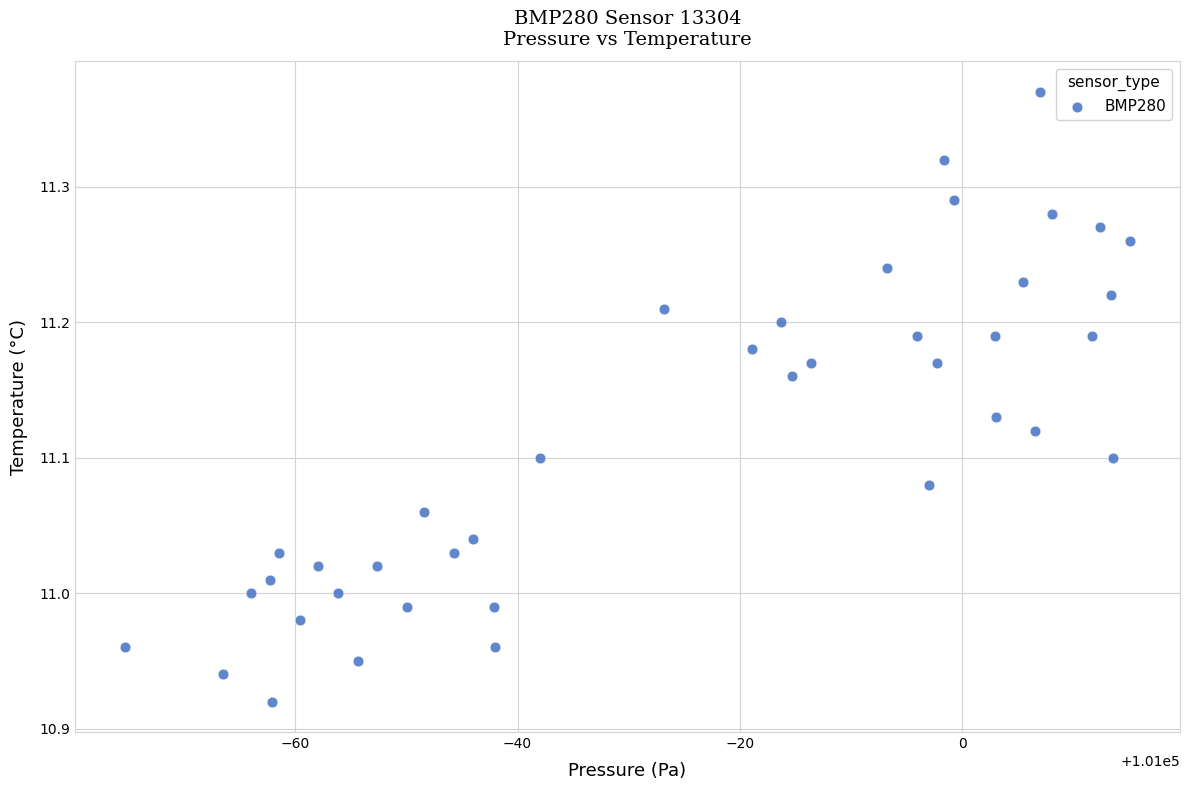

What is the range of X values (max minus min)?

90.3